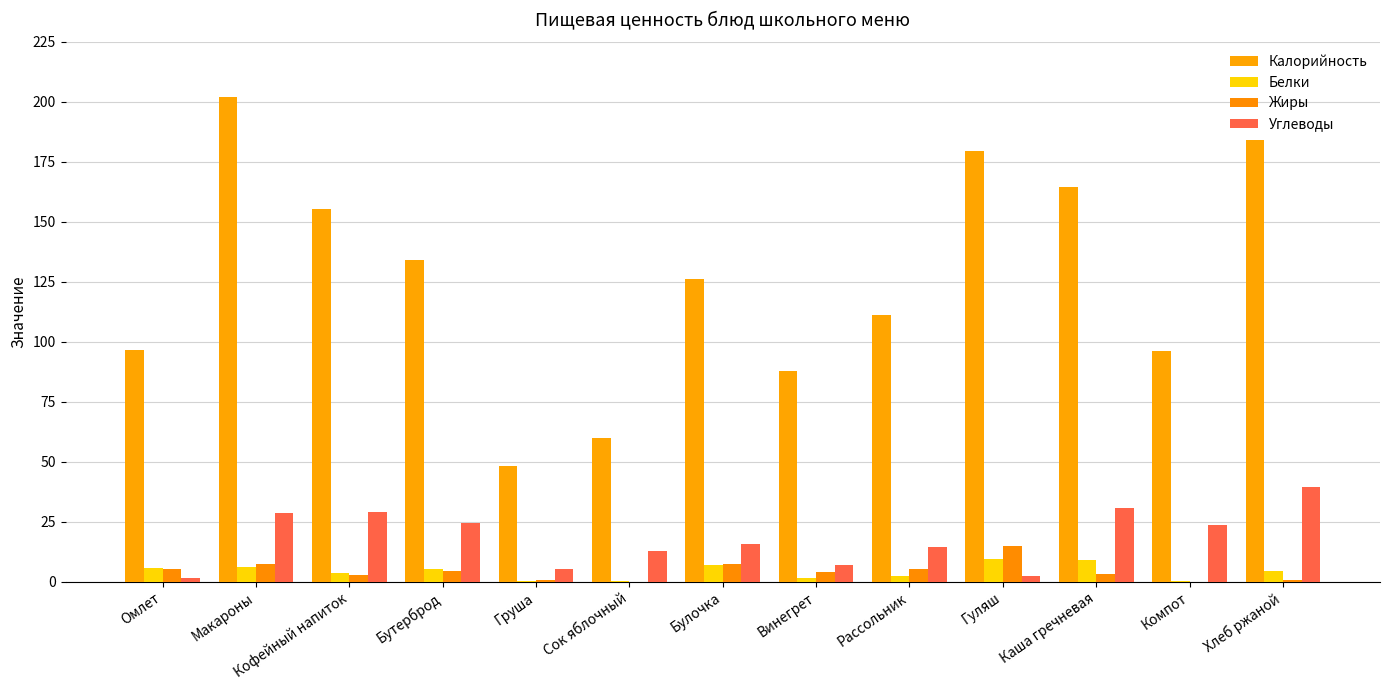

The value of Углеводы at Рассольник is 26.2. True or false?

False